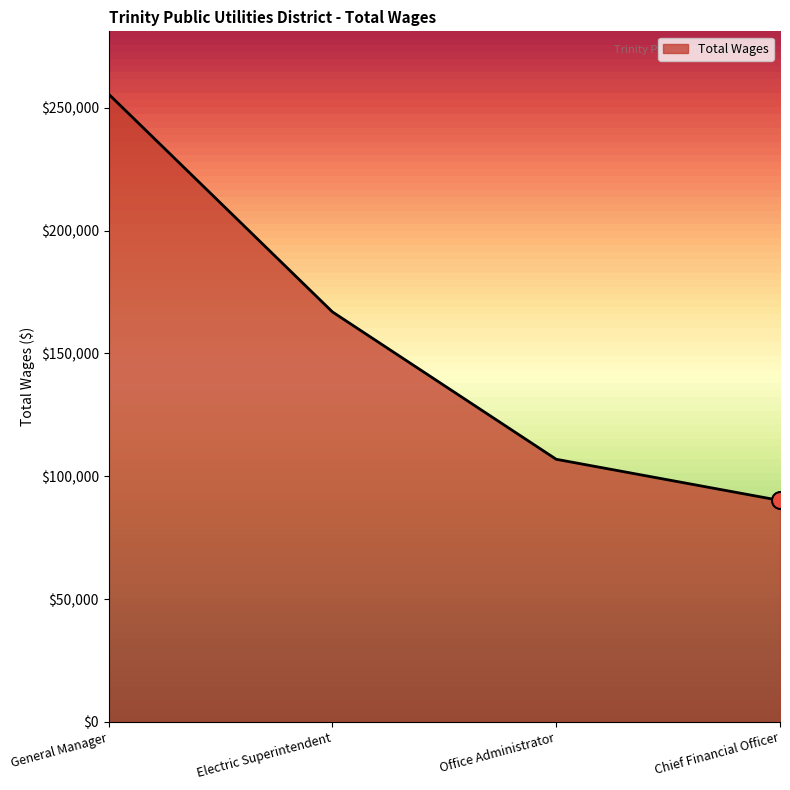

What is the ratio of the value at General Manager to the value at Chief Financial Officer?

2.8